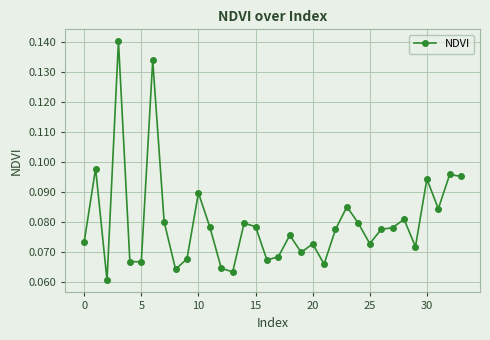

What is the sum of all values?

2.7